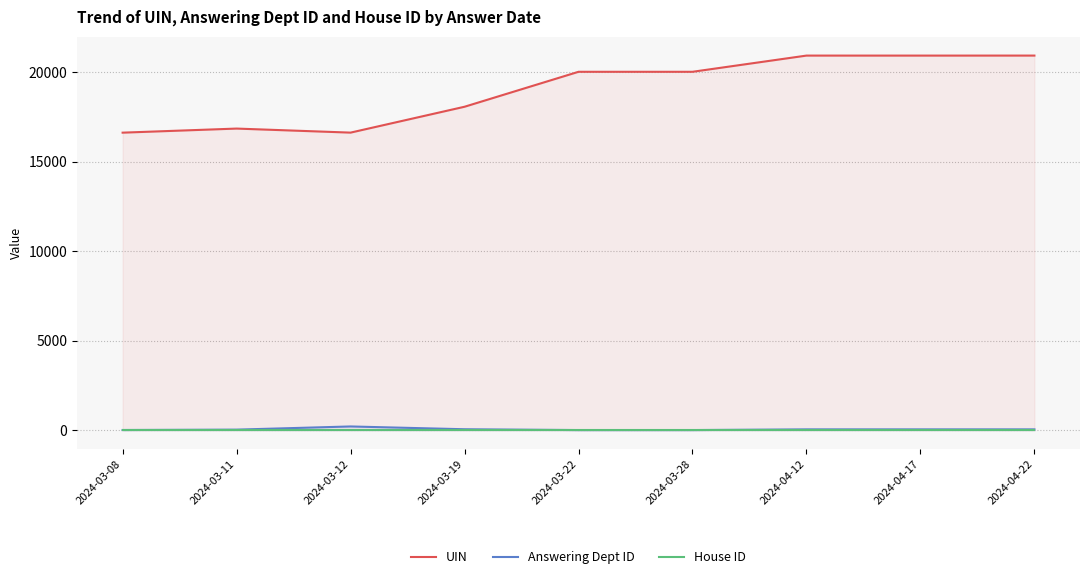

The value of Answering Dept ID at 2024-04-12 is 53.0. True or false?

True